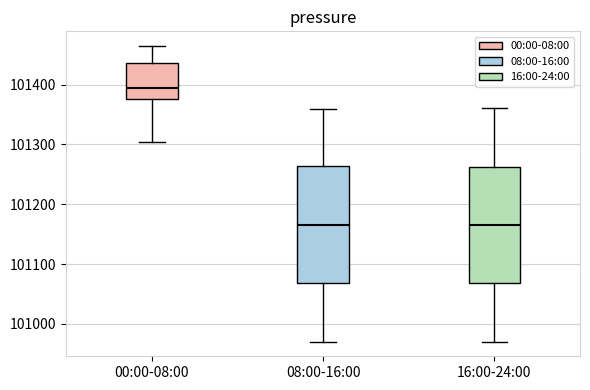

Reading left to right, transcribe this box plot: for each box, give where its median line is, the range the box spans, and where its two whiskers end, as read against the y-axis. The values are not printed on the chart, so give them approximately, as read against the axis.

00:00-08:00: median 101390, box 101380 to 101440, whiskers 101300 to 101460
08:00-16:00: median 101170, box 101070 to 101260, whiskers 100970 to 101360
16:00-24:00: median 101170, box 101070 to 101260, whiskers 100970 to 101360